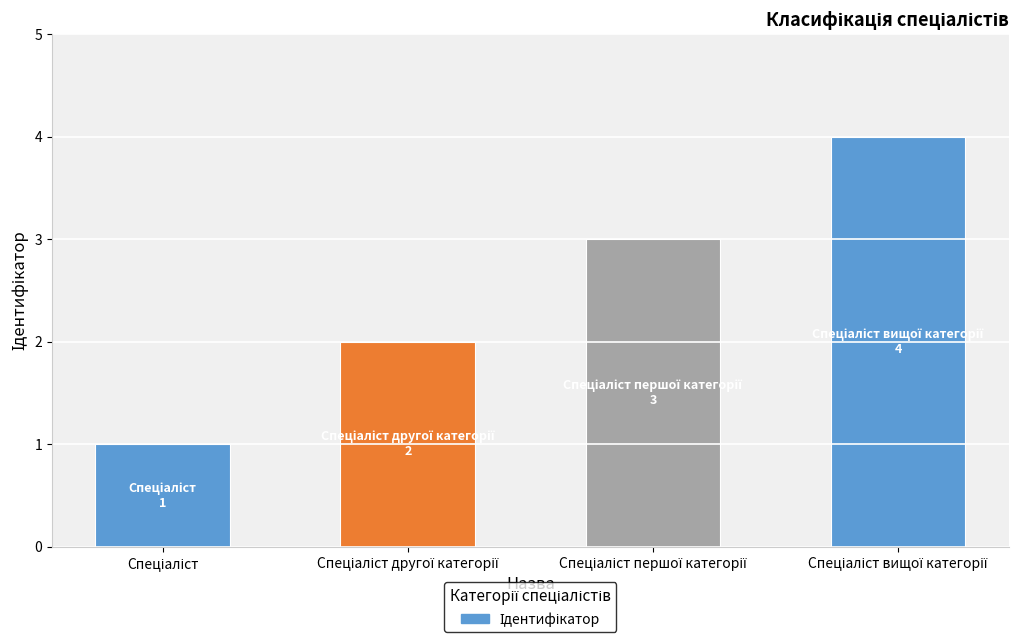

What is the greatest value displayed?

4